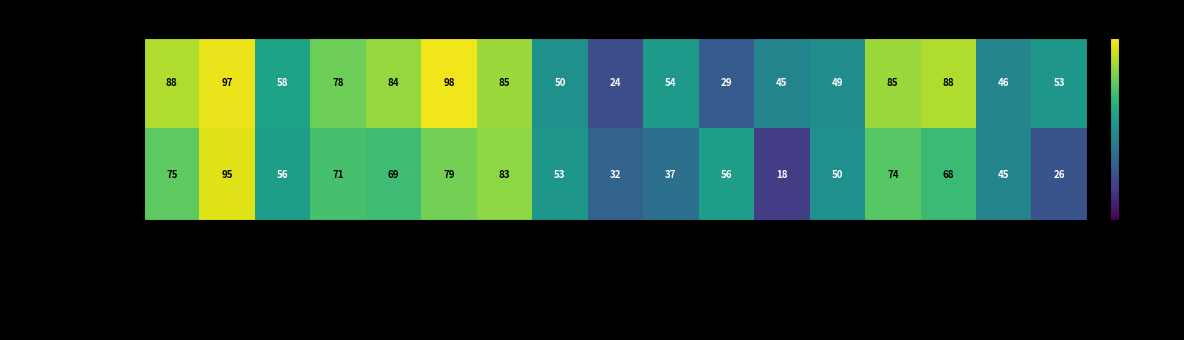

What is the difference between the second highest and minimum values in the Johnny Ingram series?

65